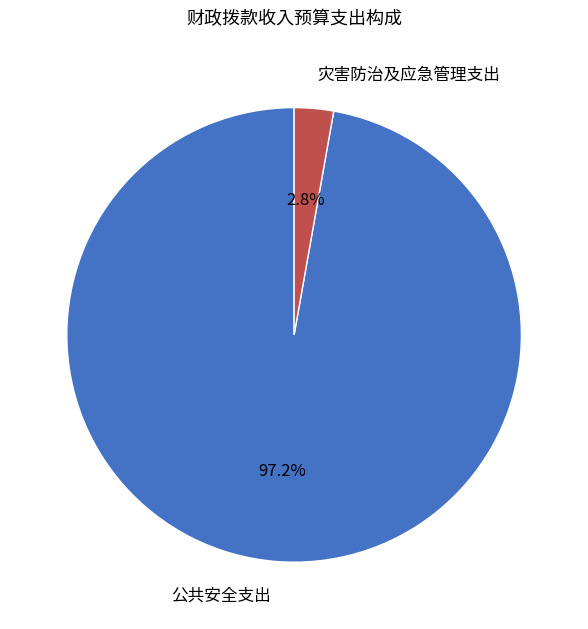

To the nearest percent, what portion does 公共安全支出 represent?

97%